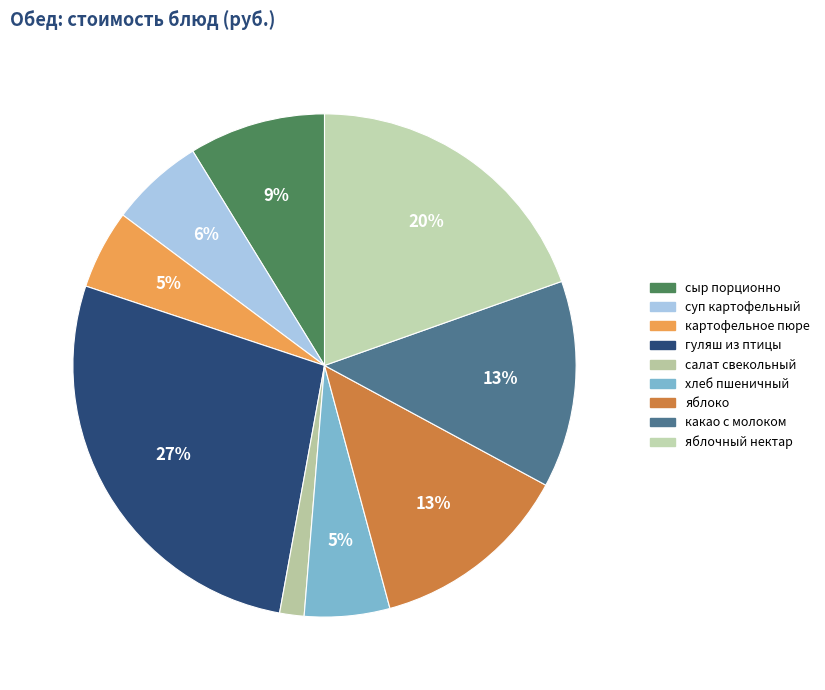

How many slices are in this pie chart?

9